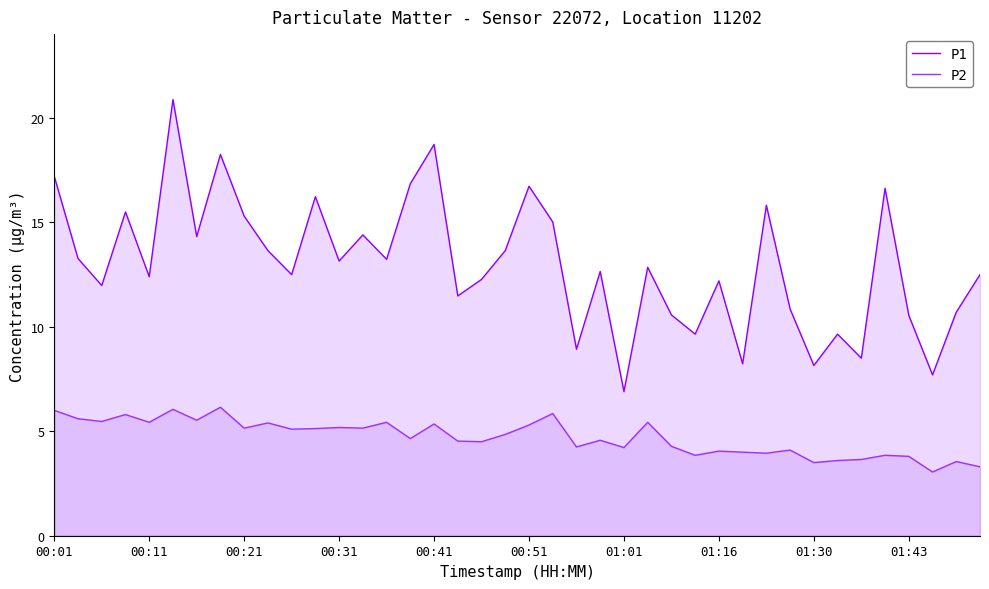

What is the sum of all P1 values?

520.0